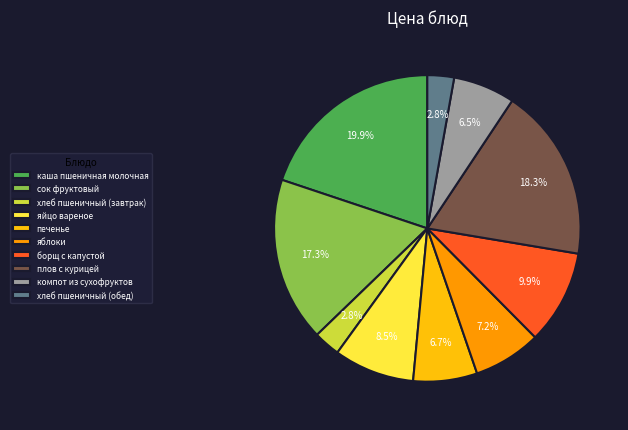

Combined, do плов с курицей and хлеб пшеничный (завтрак) account for over 50%?

No